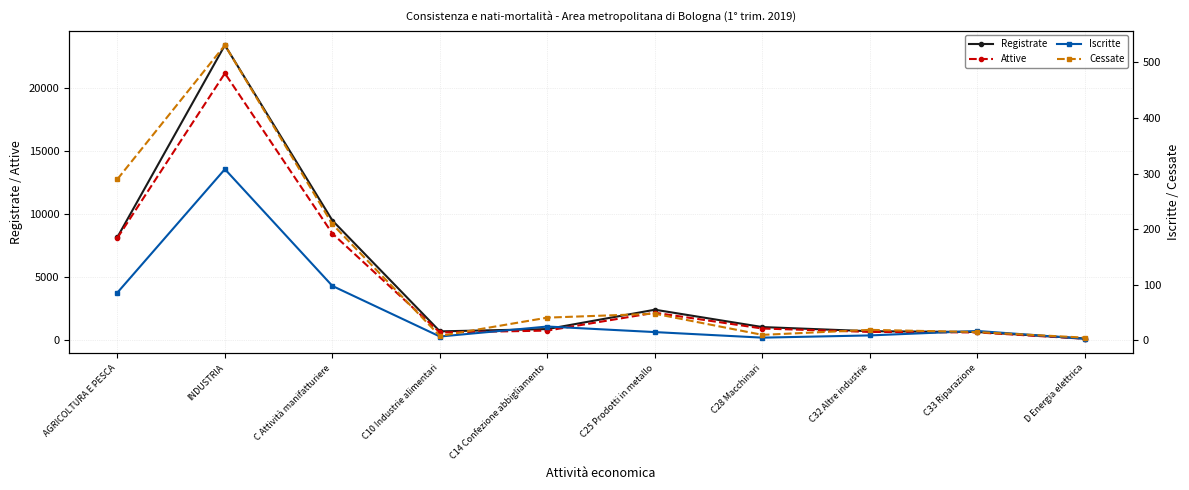

At which category does Iscritte reach its first local peak?

INDUSTRIA